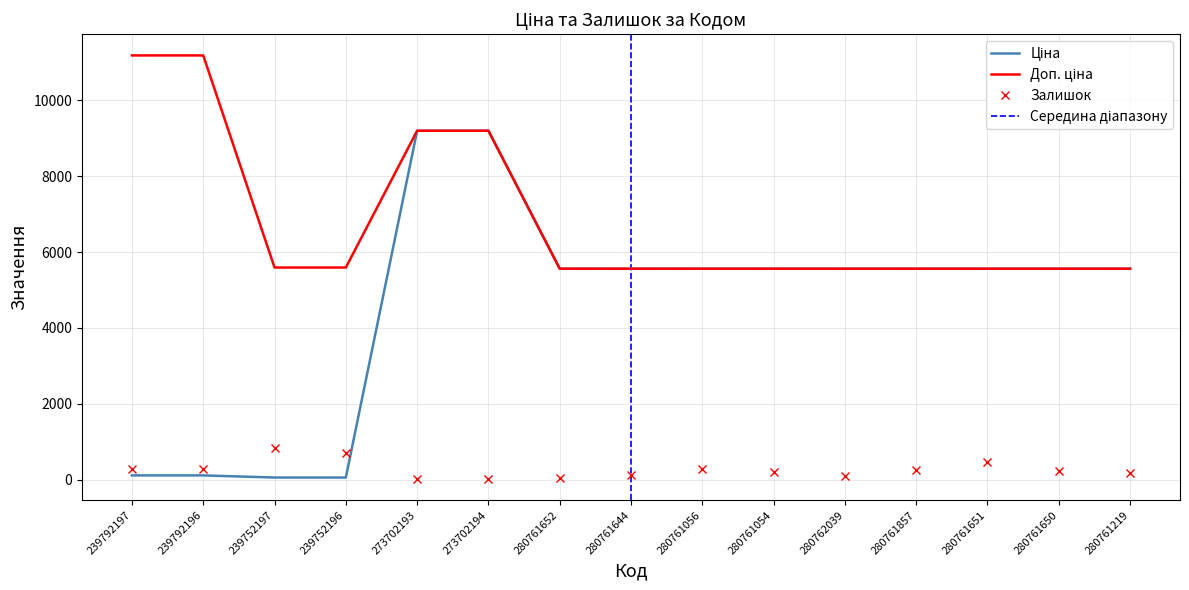

At which label is Залишок closest to 431?

280761651